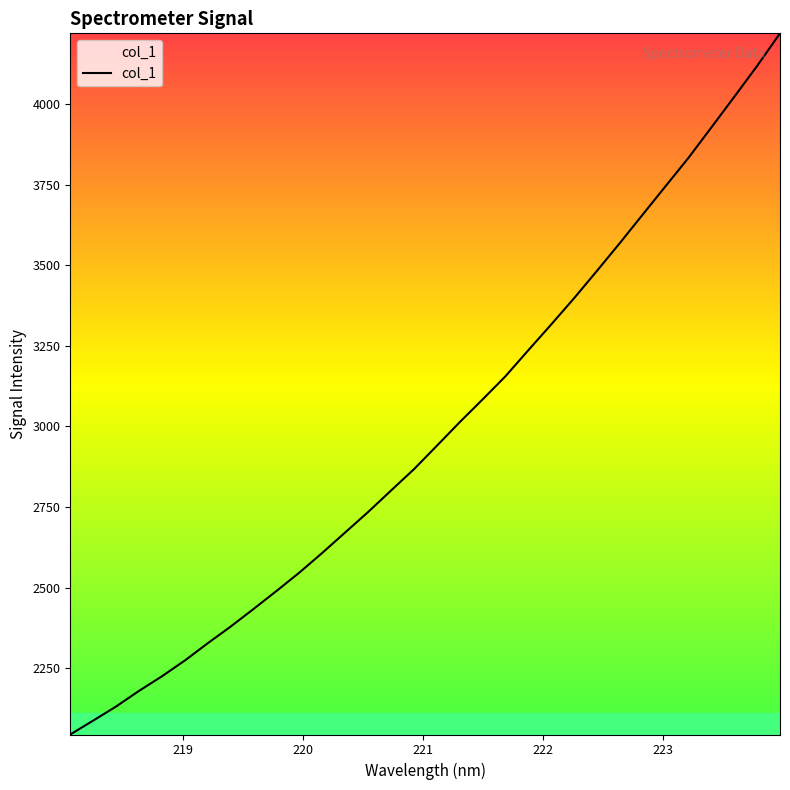

What is the minimum value shown in the chart?

2044.1